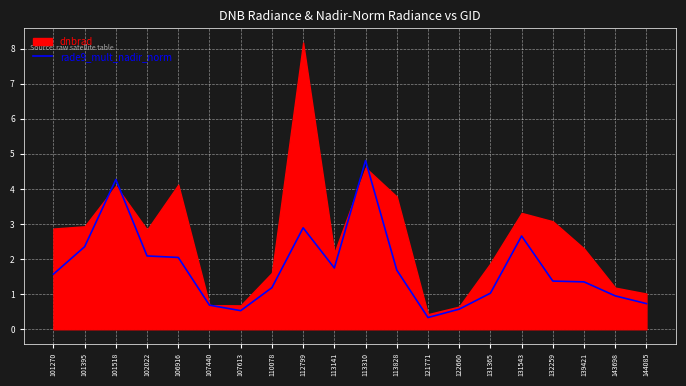

True or false: the data shows 3.9 at 101395.

False